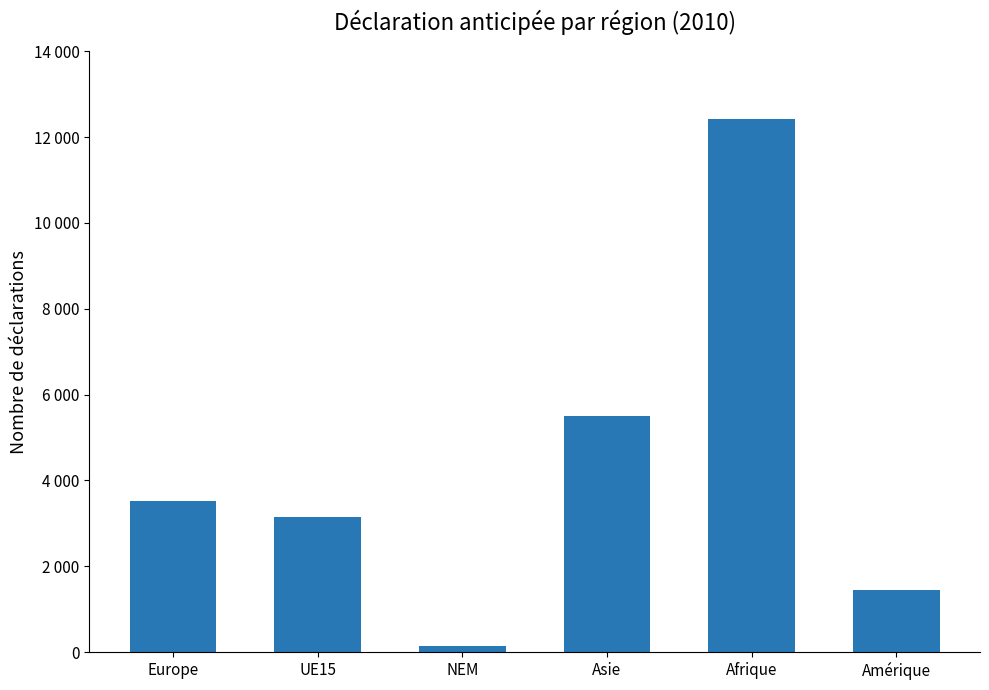

What is the change in value from Europe to Amérique?

-2069